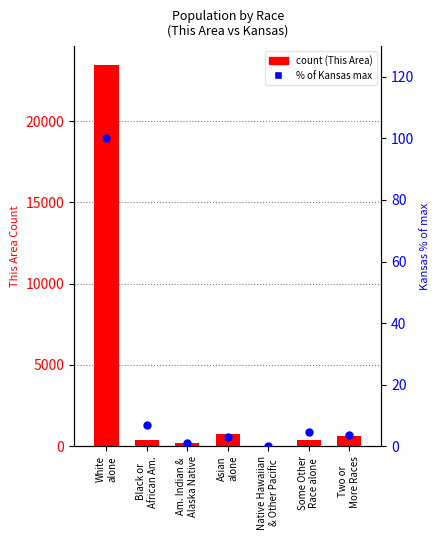

Is the value of Kansas (% of max) at Black or
African Am. greater than the value of This Area (count) at Native Hawaiian
& Other Pacific?

No